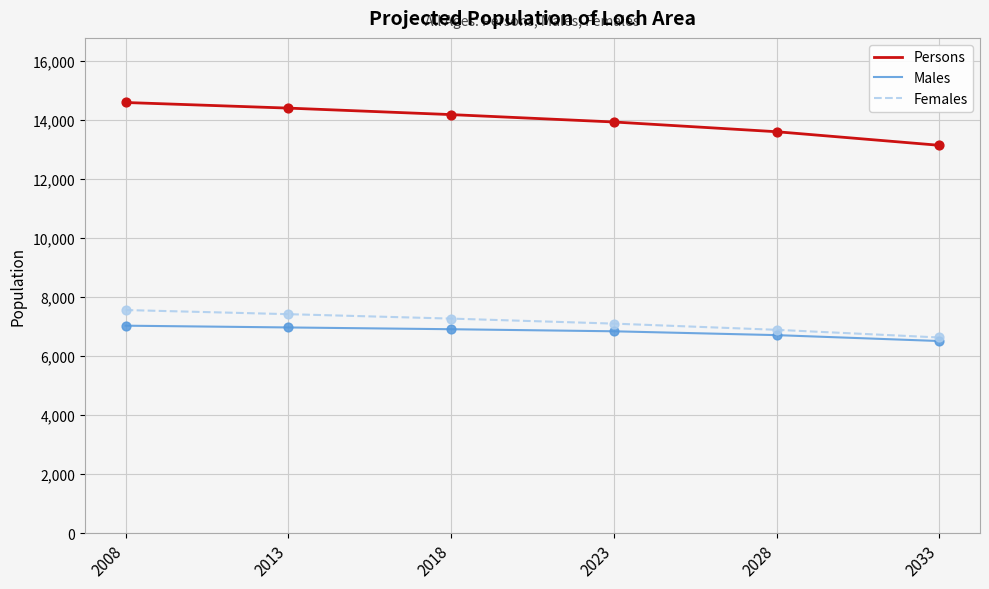

At how many categories does at least one series exceed 12973?

6